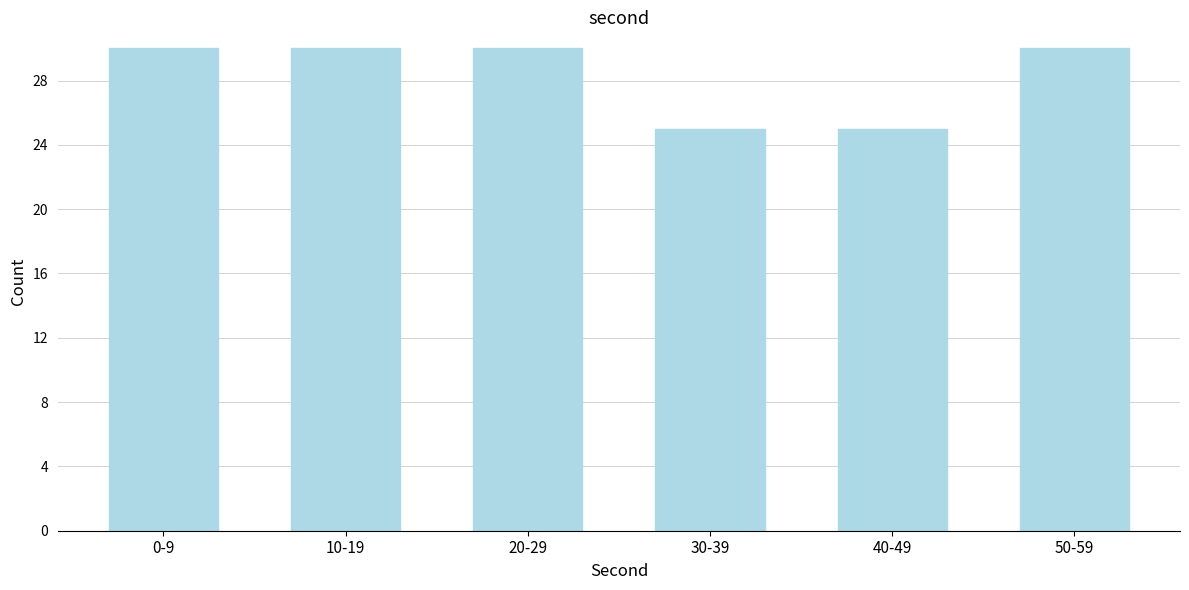

Reading left to right, extract all data points from this chart.

0-9=30	10-19=30	20-29=30	30-39=25	40-49=25	50-59=30